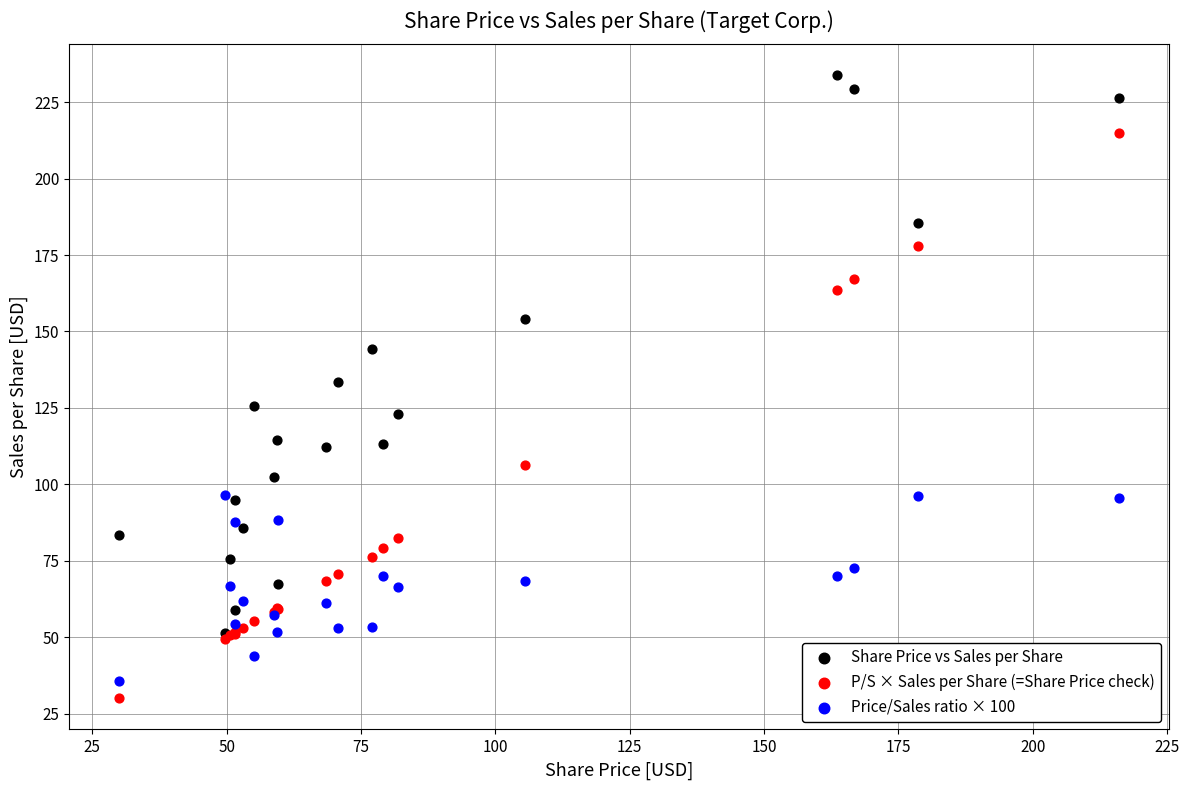

Which series has the widest spread of Y values?

P/S × Sales per Share (=Share Price check)